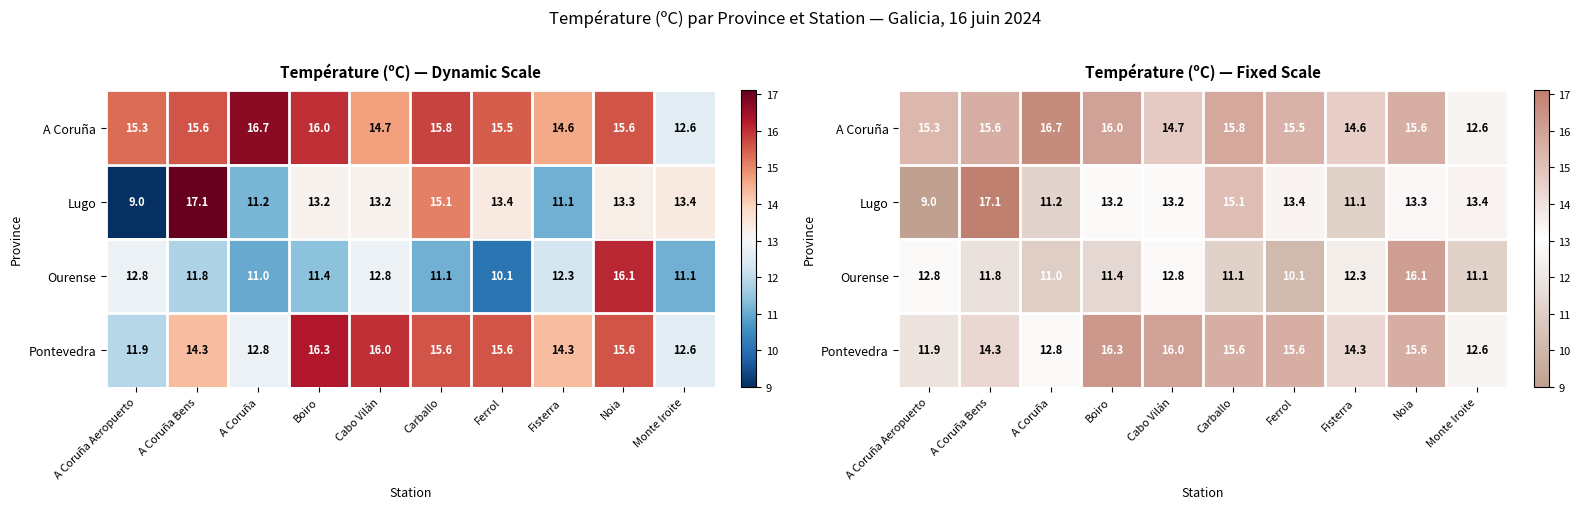

How many series are shown in this chart?

4